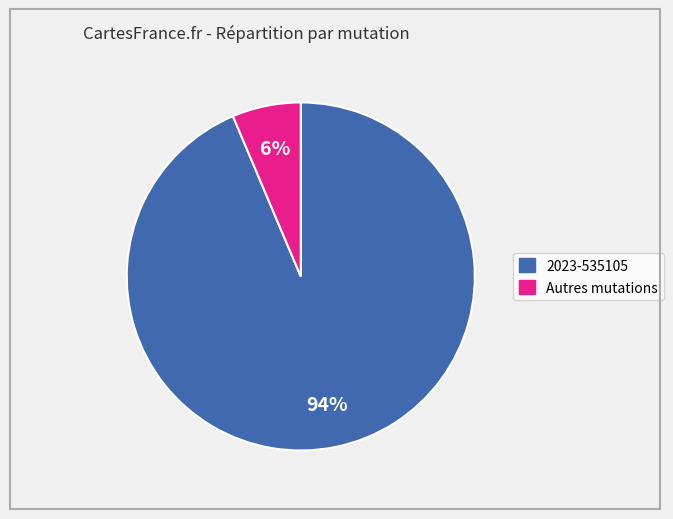

To the nearest percent, what is the average slice percentage?

50%